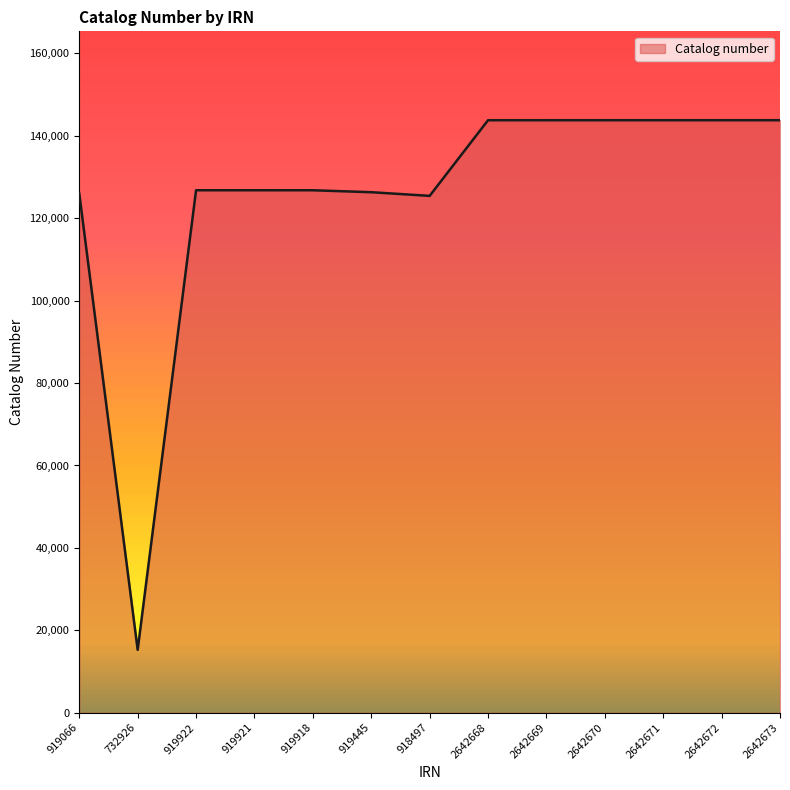

What position from the left is 919066?

1